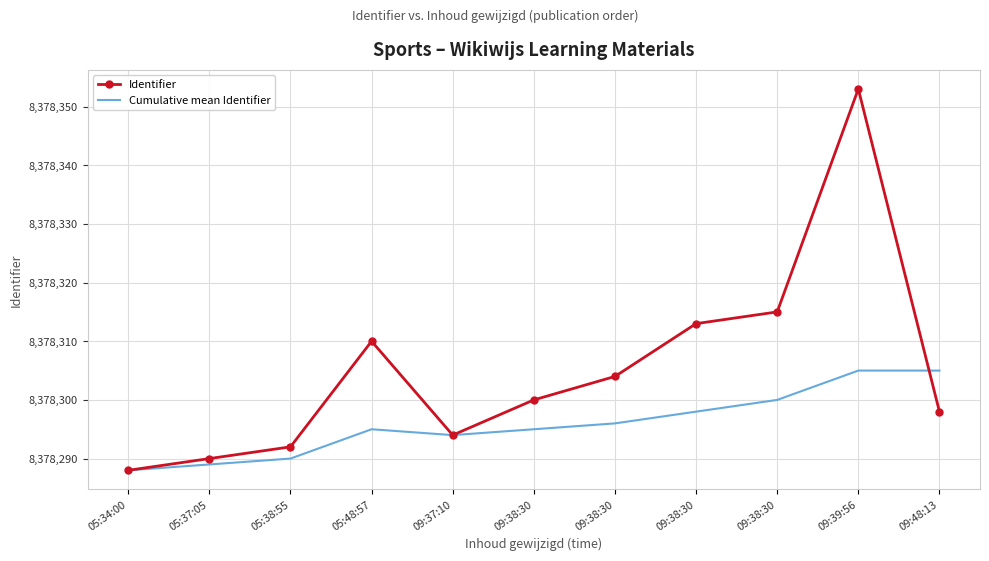

At 09:38:30, list the series in order from smallest to largest.

Cumulative mean Identifier, Identifier